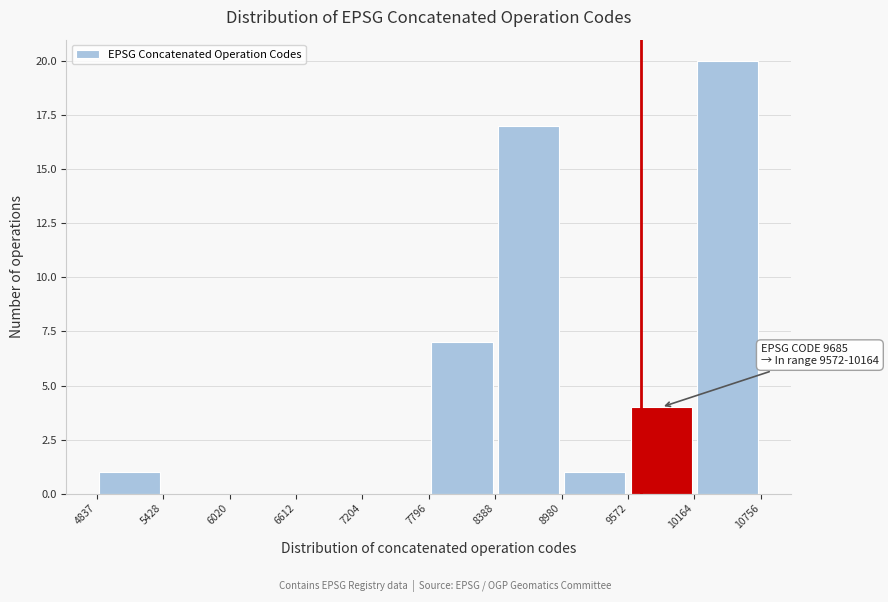

Which range on the x-axis has the tallest bar?

10164 to 10756